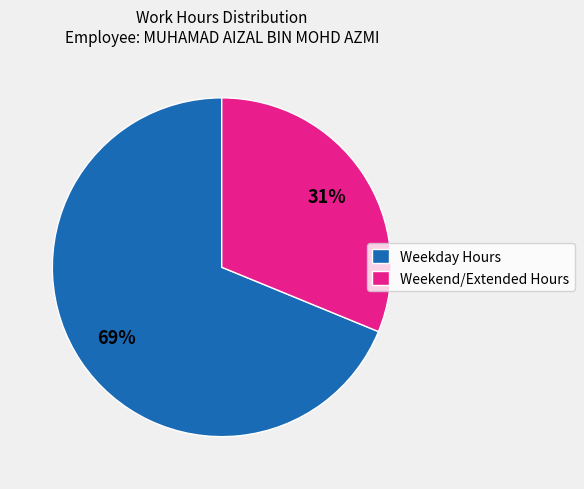

Do Weekend/Extended Hours and Weekday Hours together represent more than half of the pie?

Yes